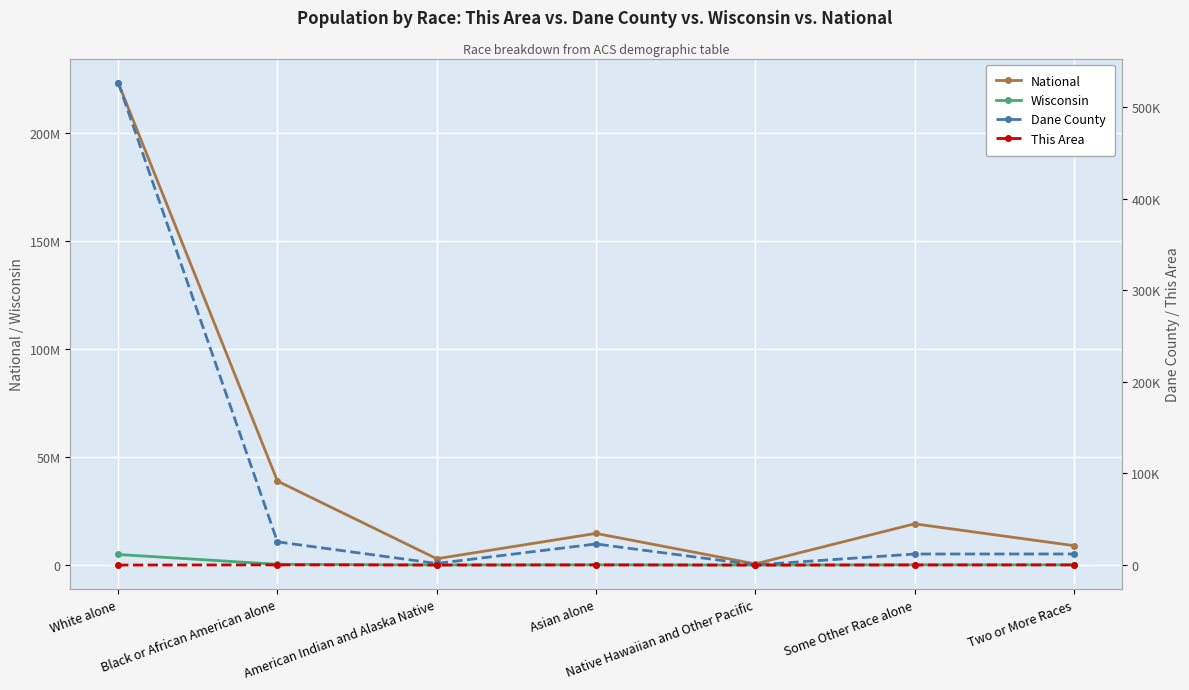

Where does the Dane County series first go above 12100?

White alone